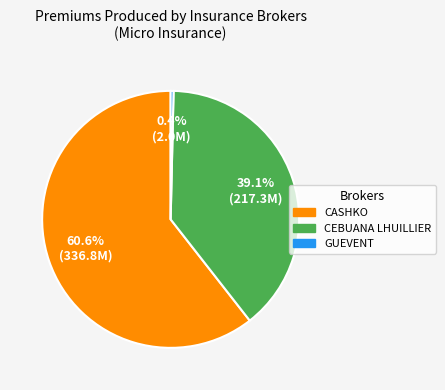

Count the number of slices in the pie.

3